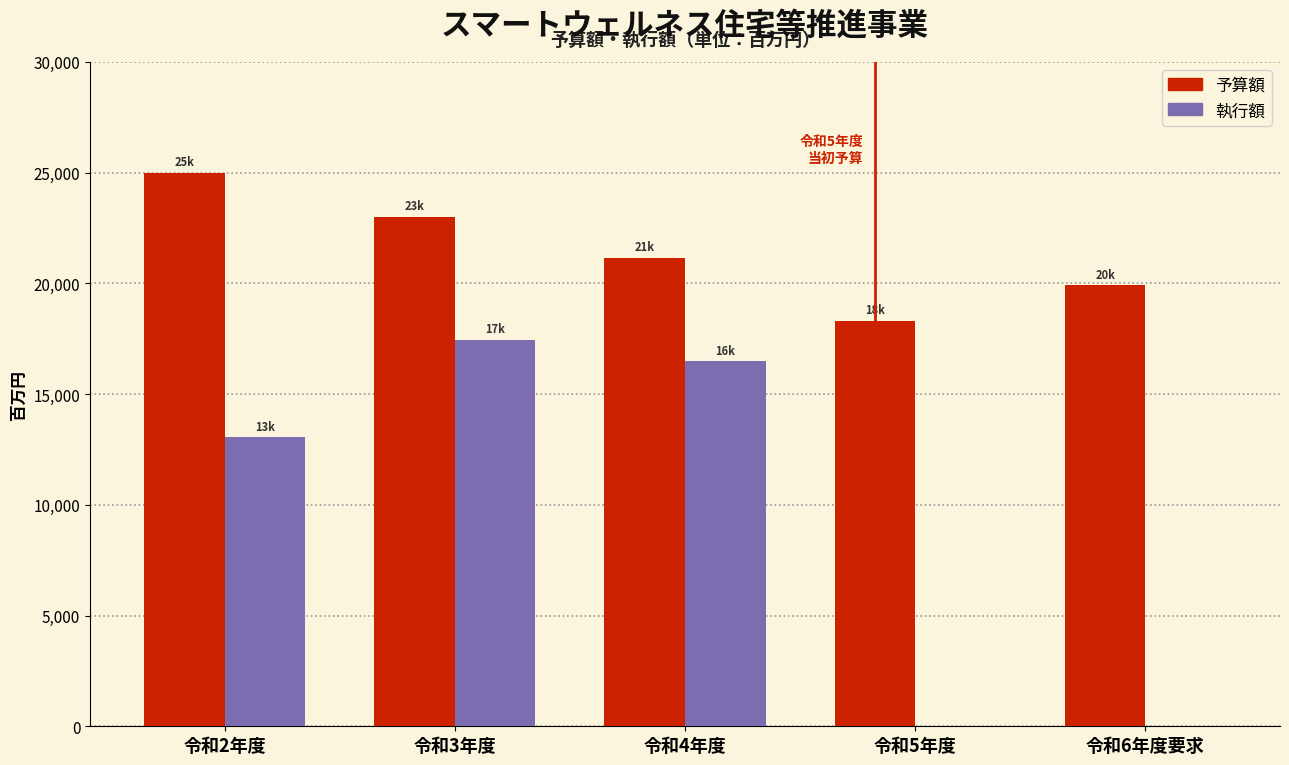

Reading left to right, transcribe all the data shown in this chart.

予算額: 令和2年度=25000	令和3年度=23000	令和4年度=21160	令和5年度=18310	令和6年度要求=19900
執行額: 令和2年度=13040	令和3年度=17447	令和4年度=16470	令和5年度=0	令和6年度要求=0